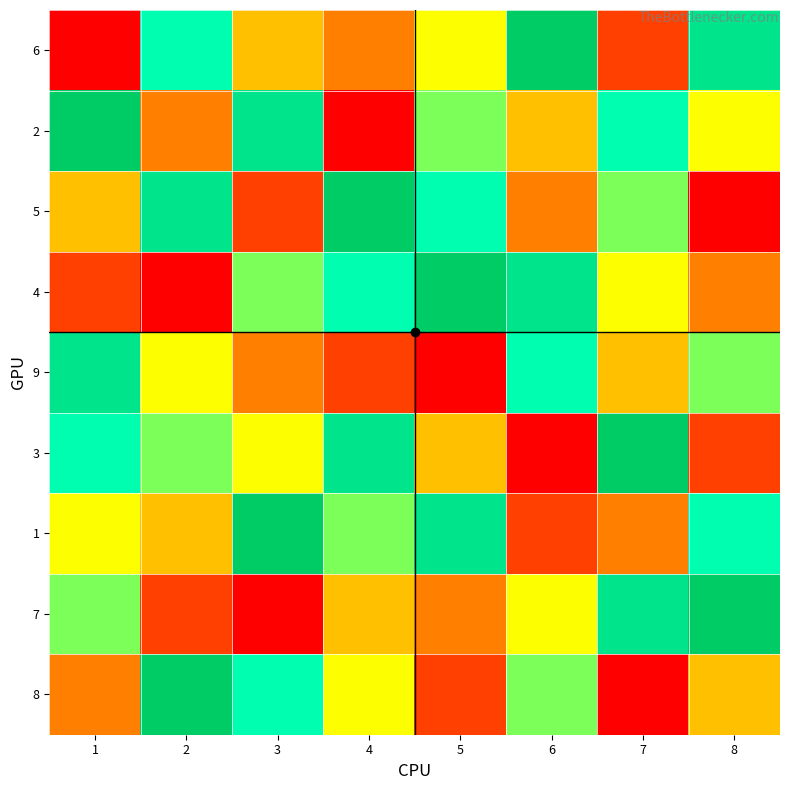

How many categories are shown in the chart?

8